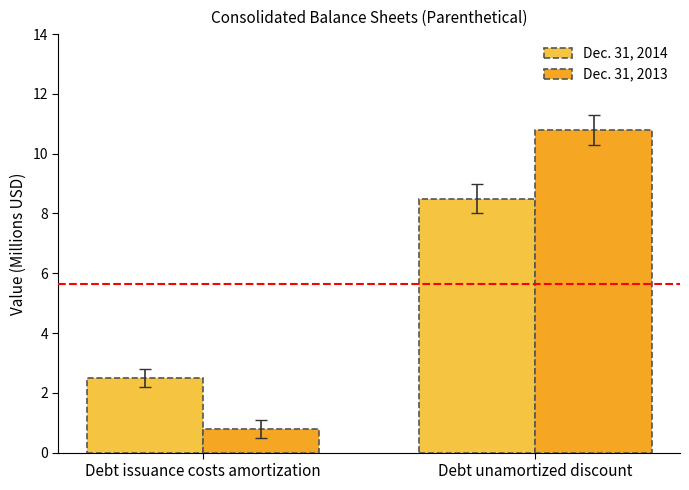

Reading left to right, extract all data points from this chart.

Dec. 31, 2014: Debt issuance costs amortization=2.5	Debt unamortized discount=8.5
Dec. 31, 2013: Debt issuance costs amortization=0.8	Debt unamortized discount=10.8